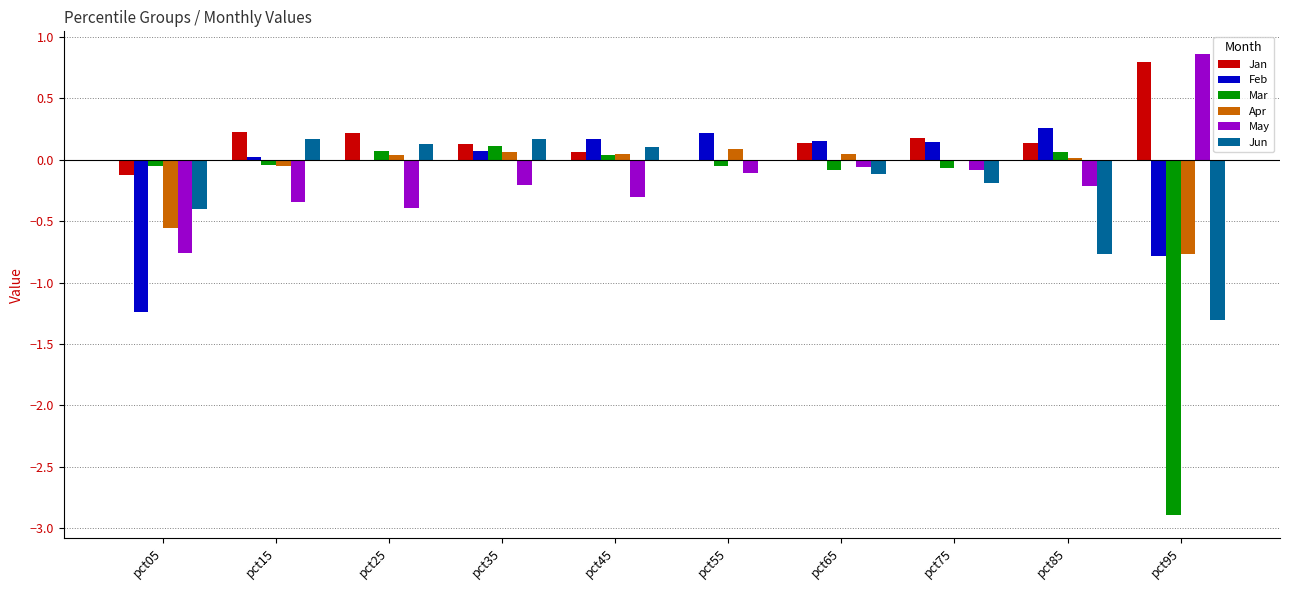

Count the number of data series in this chart.

6